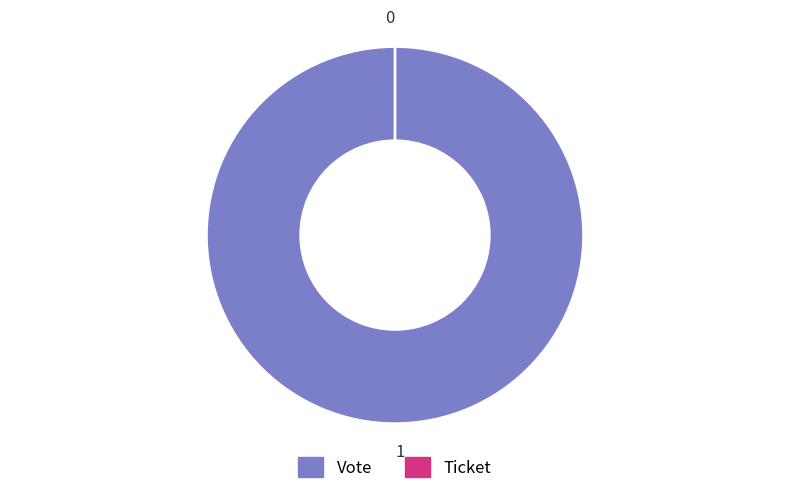

Which has a higher value, Ticket or Vote?

Vote